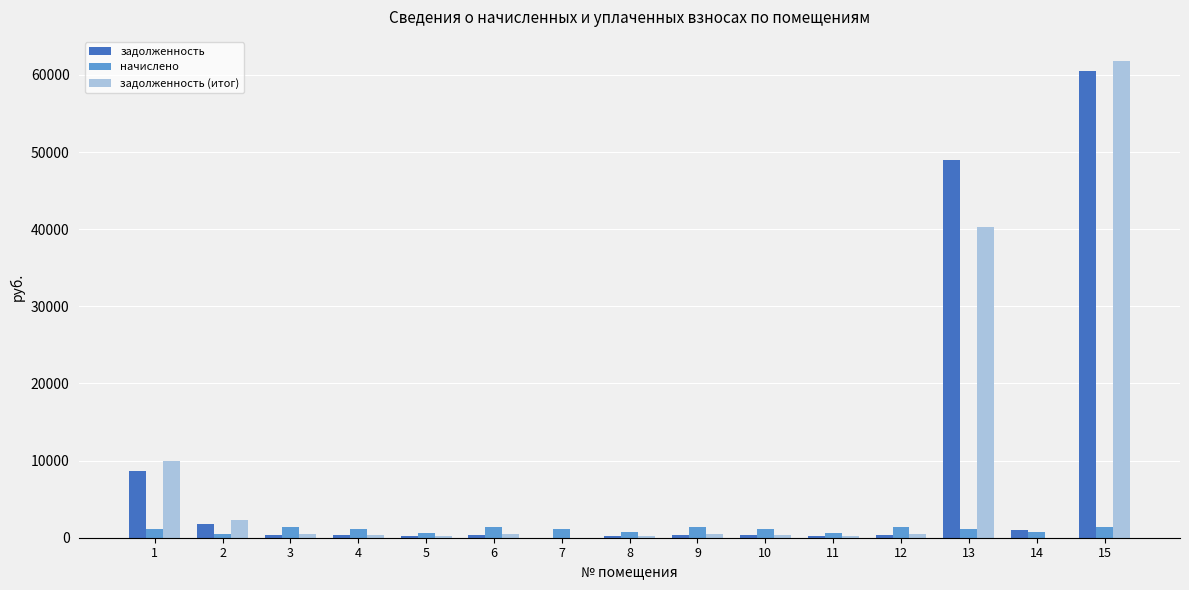

Which series has the widest spread of values?

задолженность (итог)